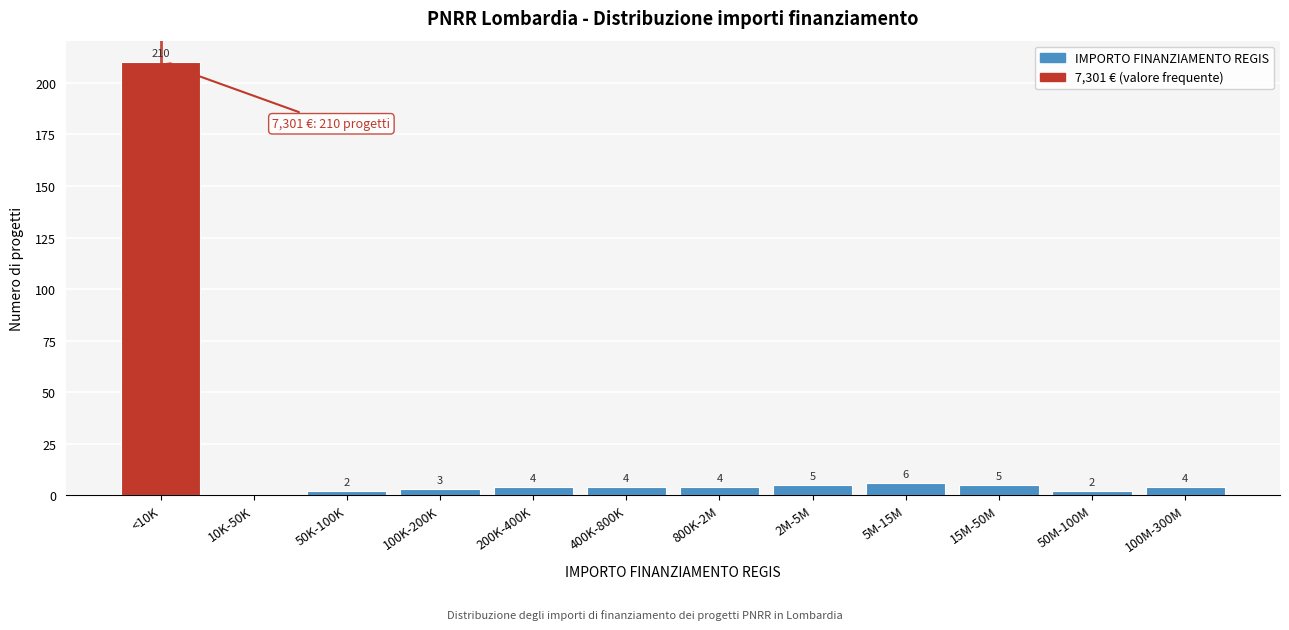

Reading right to left, extract all data points from this chart.

100M-300M=4	50M-100M=2	15M-50M=5	5M-15M=6	2M-5M=5	800K-2M=4	400K-800K=4	200K-400K=4	100K-200K=3	50K-100K=2	10K-50K=0	<10K=210